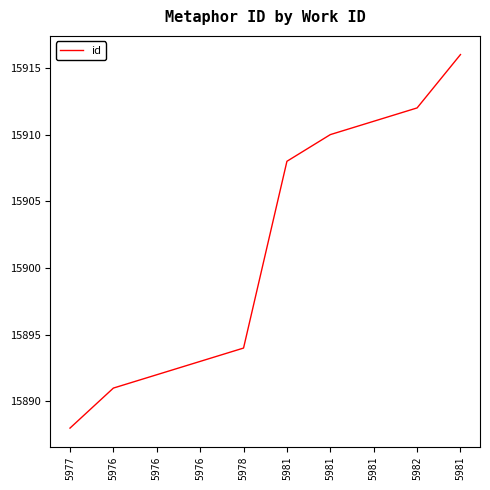

Does the chart display data point markers on the line(s)?

No